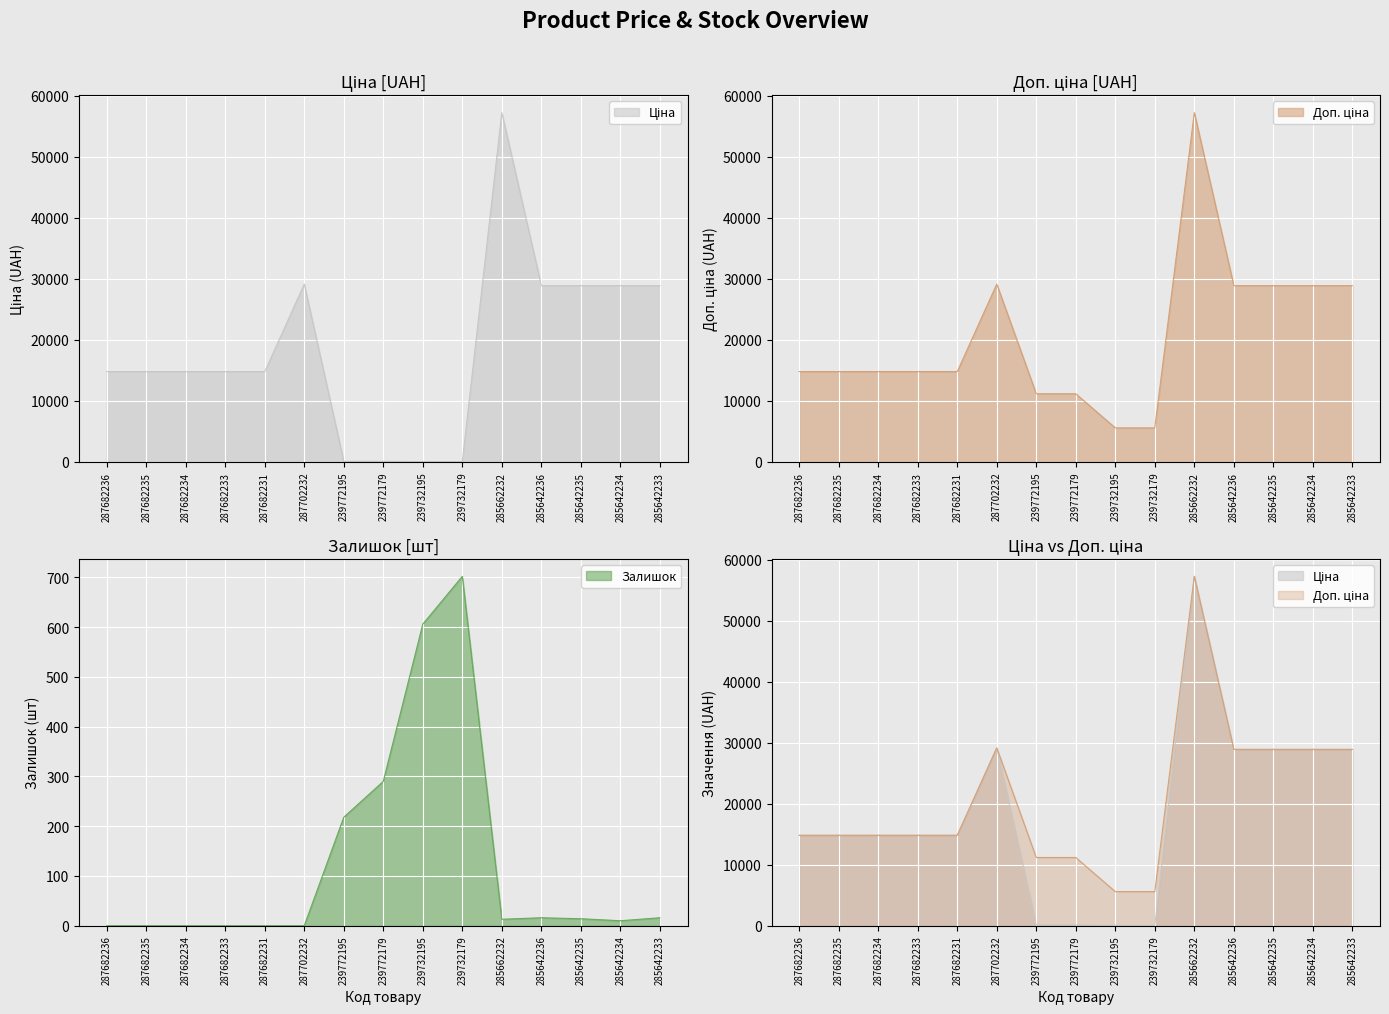

At which label is Ціна closest to 28656?

285642236